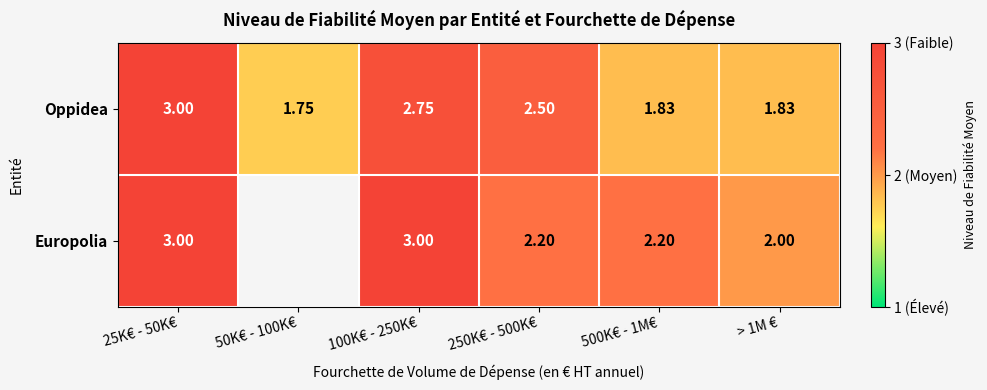

Rank the series at 250K€ - 500K€ from highest to lowest value.

Oppidea, Europolia